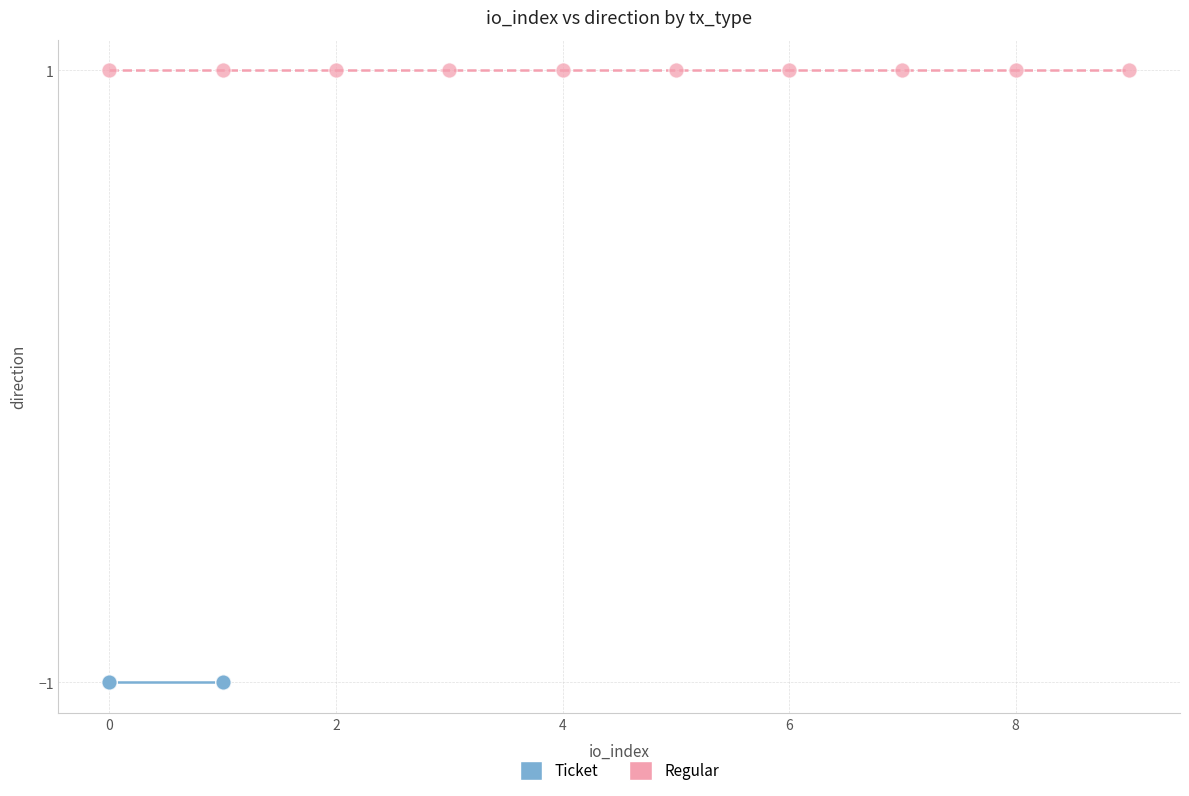

Which series reaches the maximum Y coordinate?

Regular